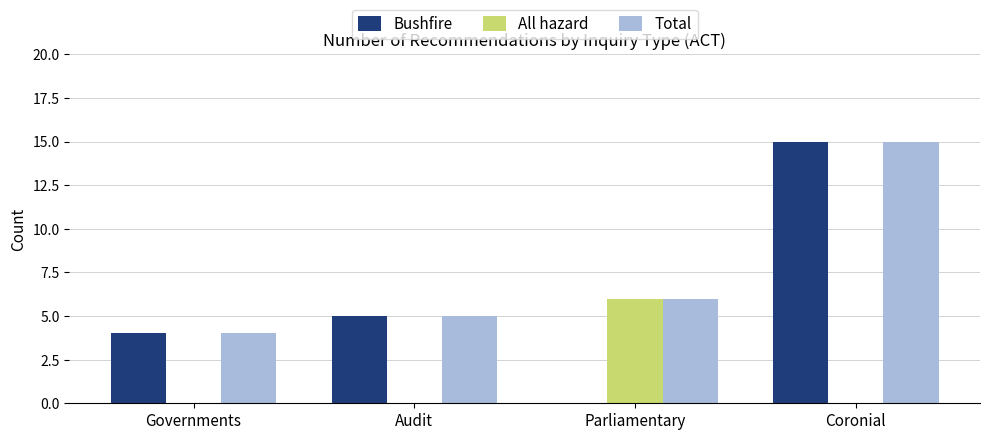

At which category is the sum across all series the highest?

Coronial